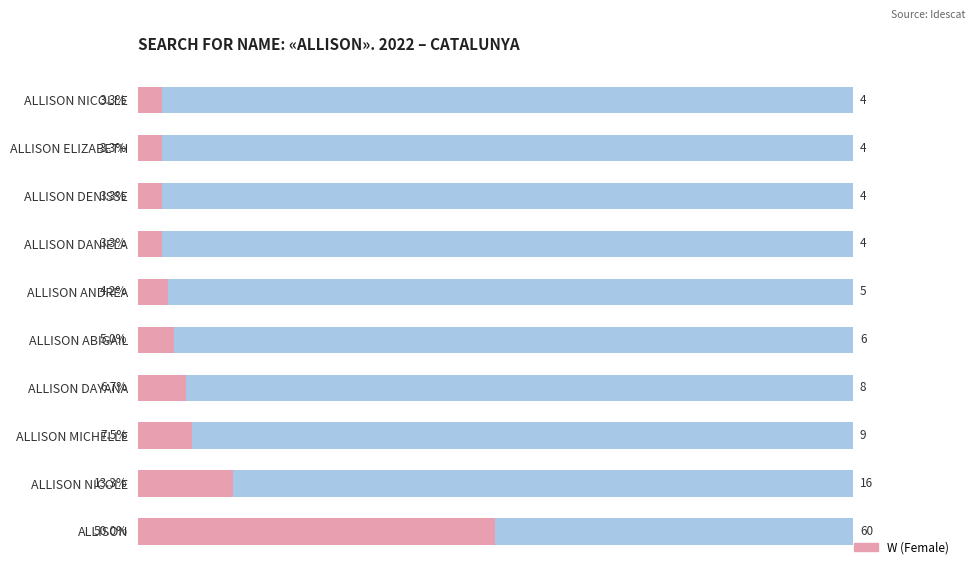

What is the value of the W frequency share bar at the 7th from the left?

3.3